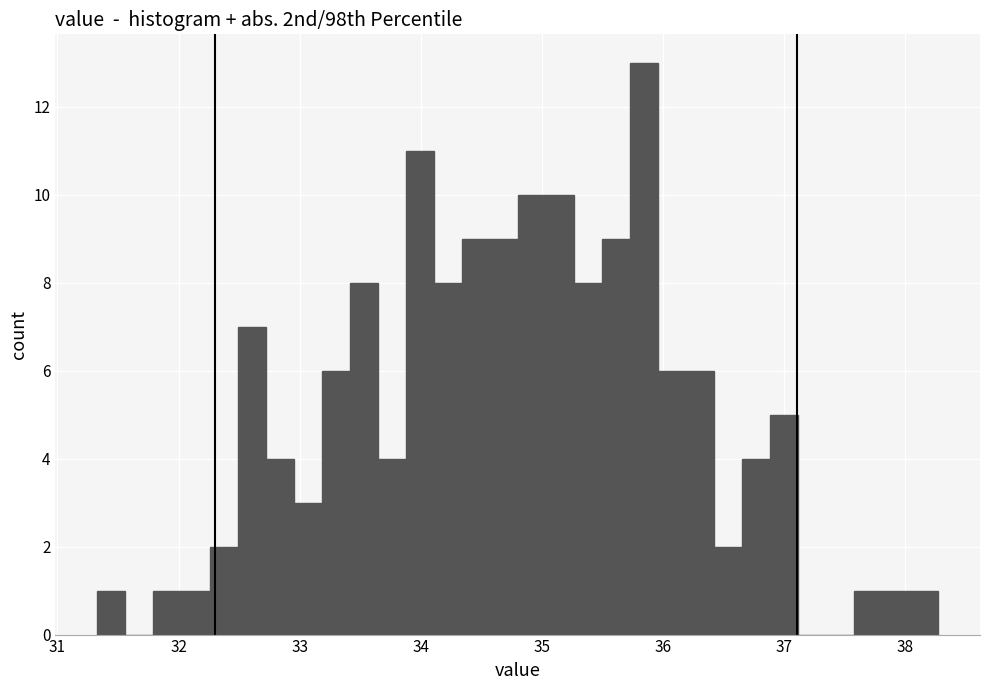

Around what value on the x-axis is the tallest bar? Give the approximate position of its centre, as read against the axis.

35.8